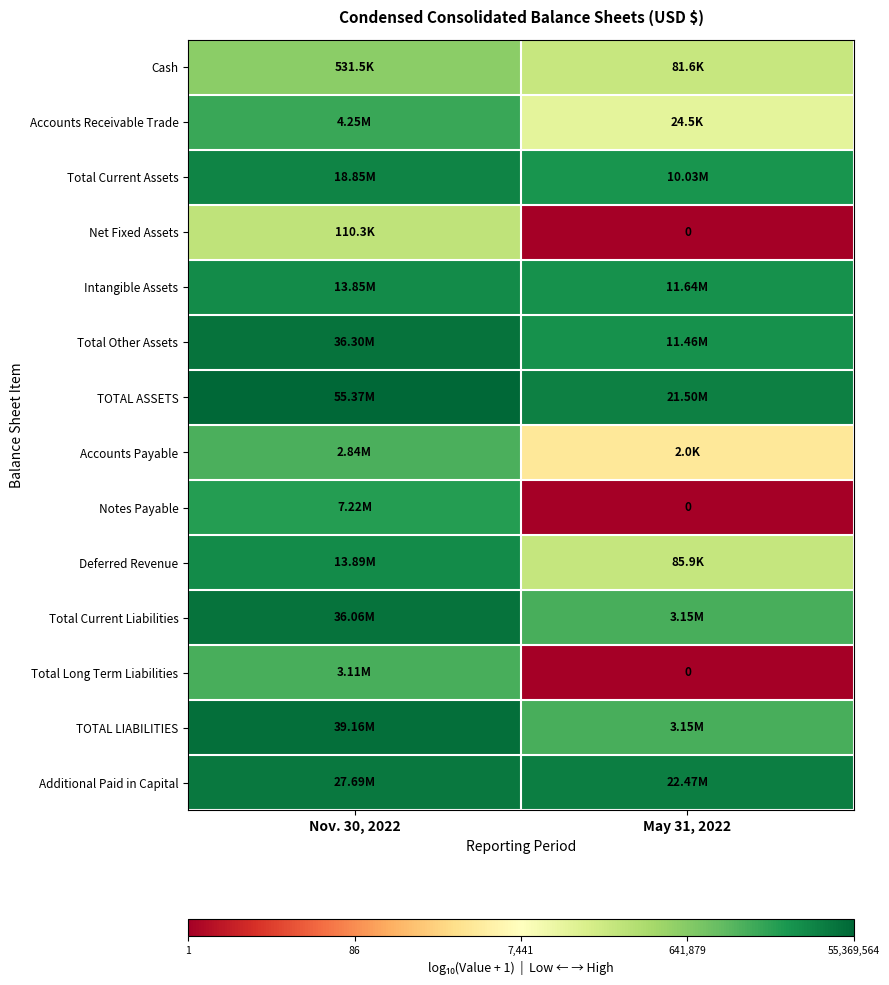

At May 31, 2022, list the series in order from largest to smallest.

Additional Paid in Capital, TOTAL ASSETS, Intangible Assets, Total Other Assets, Total Current Assets, Total Current Liabilities, TOTAL LIABILITIES, Deferred Revenue, Cash, Accounts Receivable Trade, Accounts Payable, Net Fixed Assets, Notes Payable, Total Long Term Liabilities